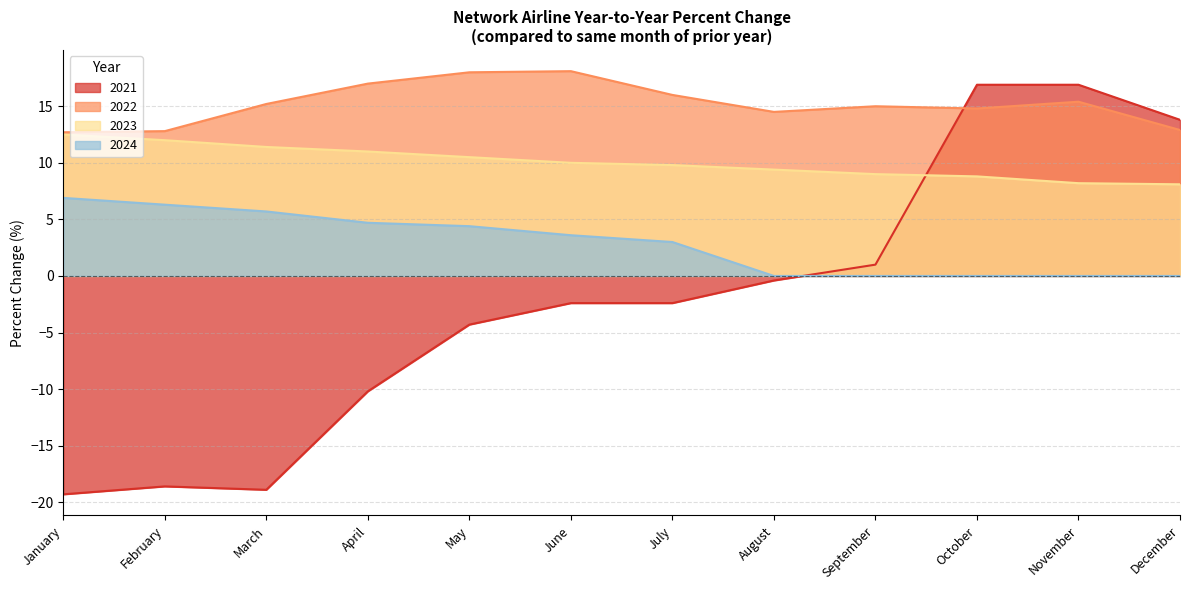

Which series changed the most between March and November?

2021